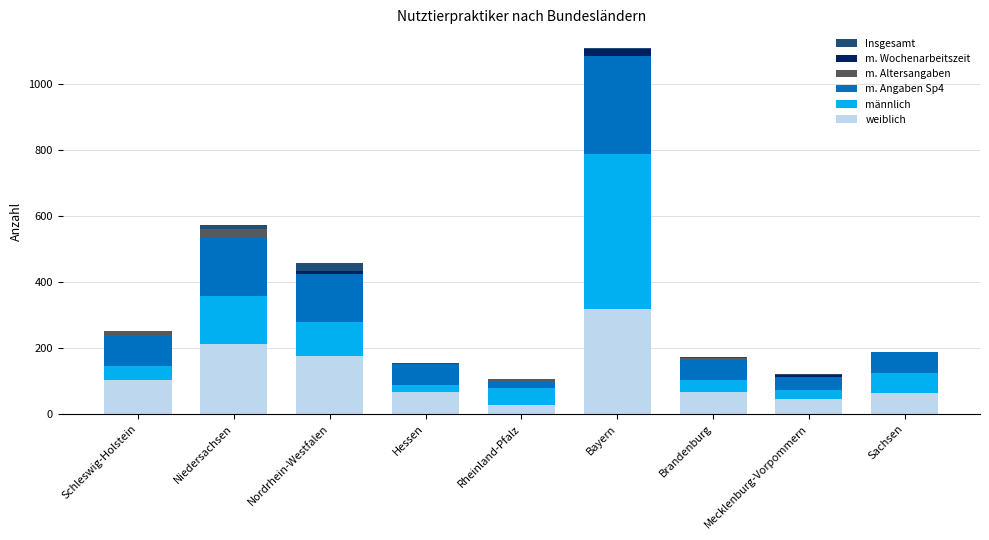

What is the highest value of the weiblich series?

318